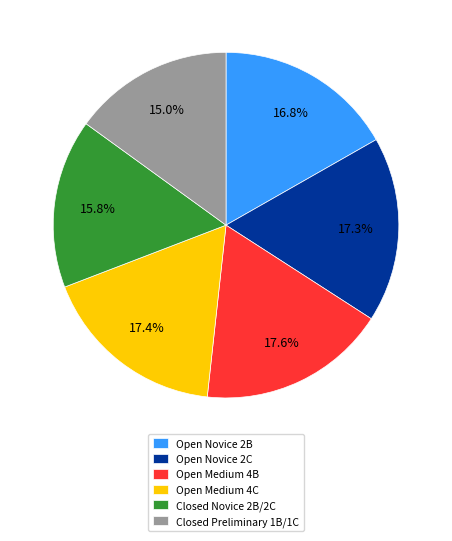

Approximately how many times larger is the value at Open Medium 4C compared to Open Novice 2C?

1.0